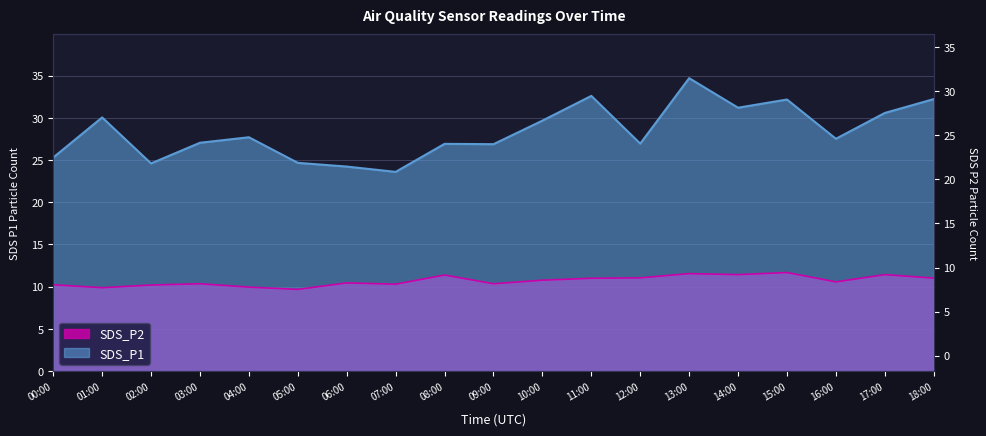

True or false: SDS_P1 and SDS_P2 intersect in this chart.

False